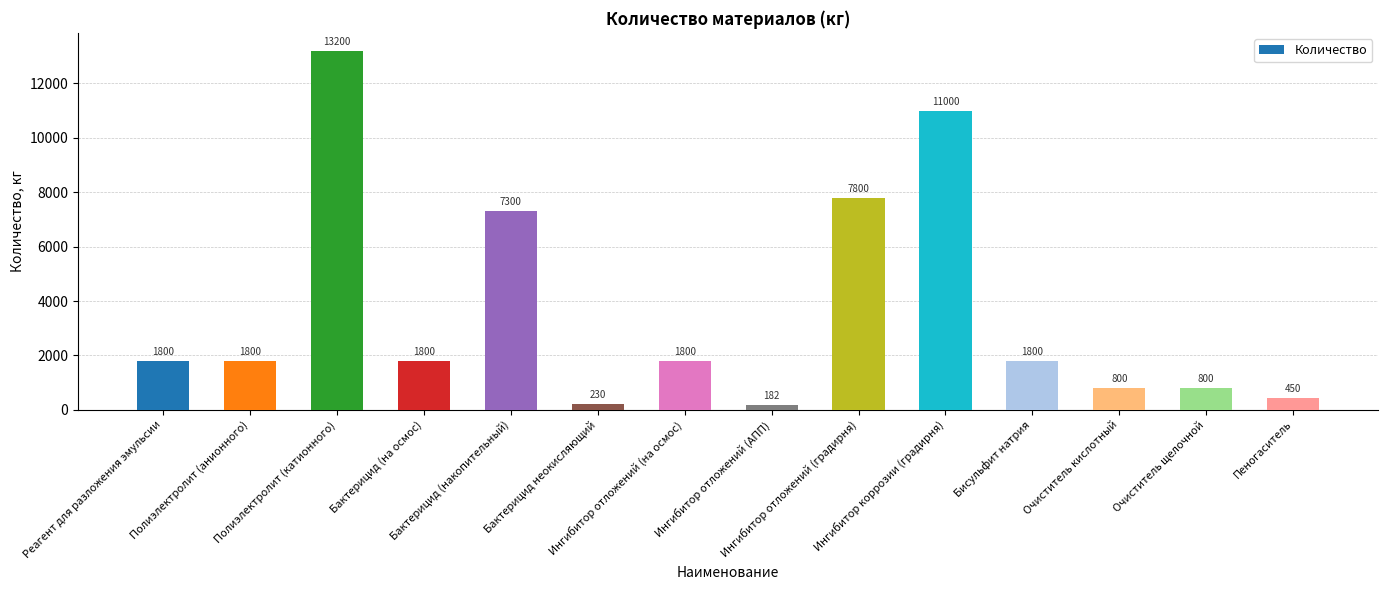

What is the value of the 12th bar from the left?

800